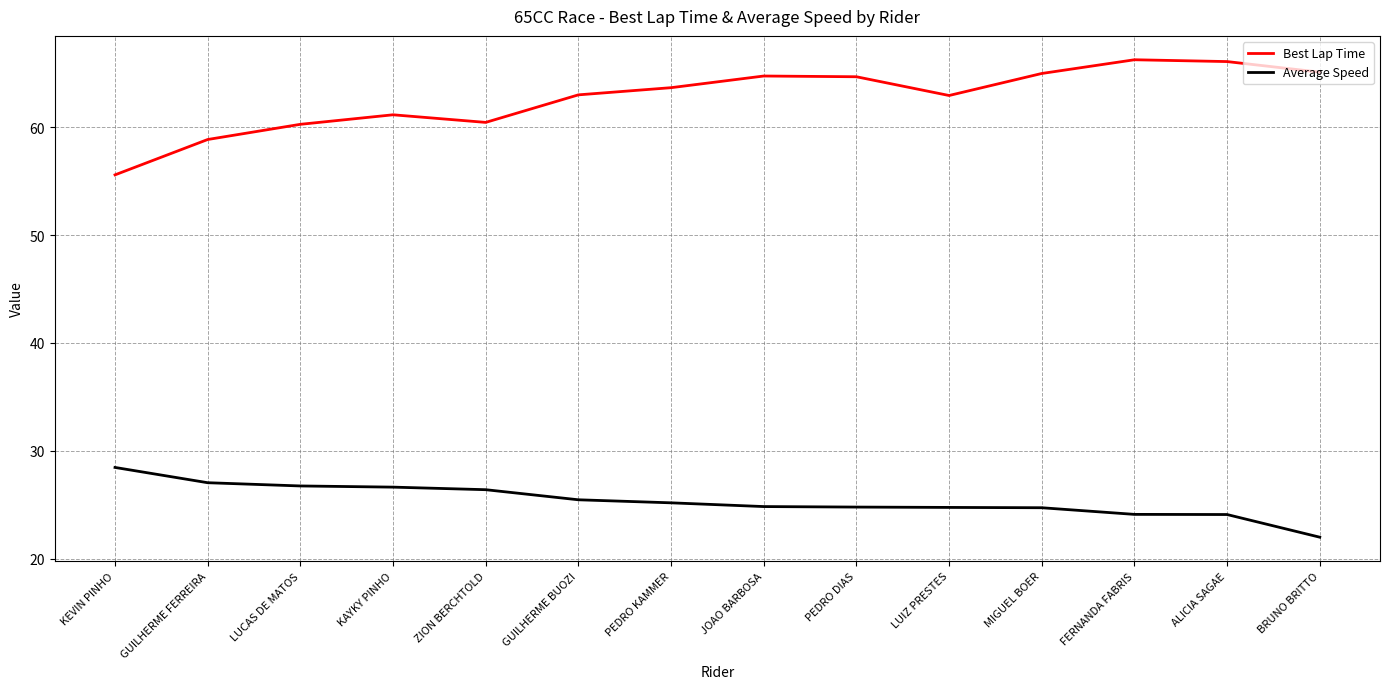

Which series has the widest spread of values?

Best Lap Time